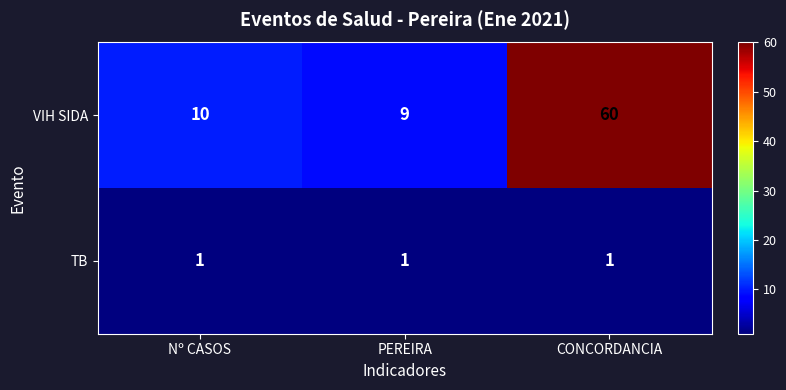

List the series in order of their overall mean, highest first.

VIH SIDA, TB